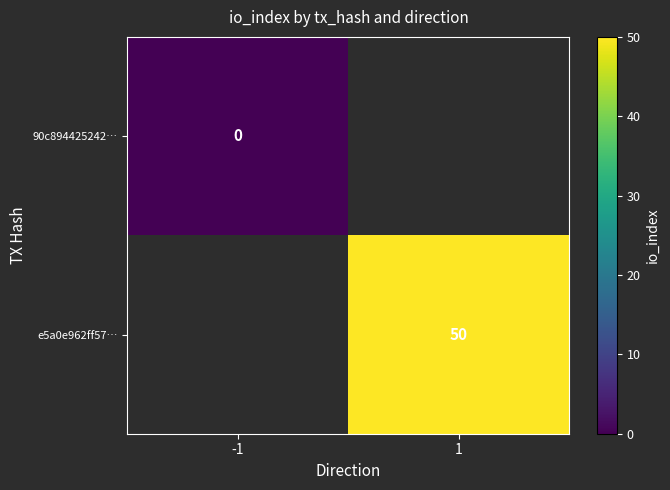

Which has a higher value, -1 or 1?

1